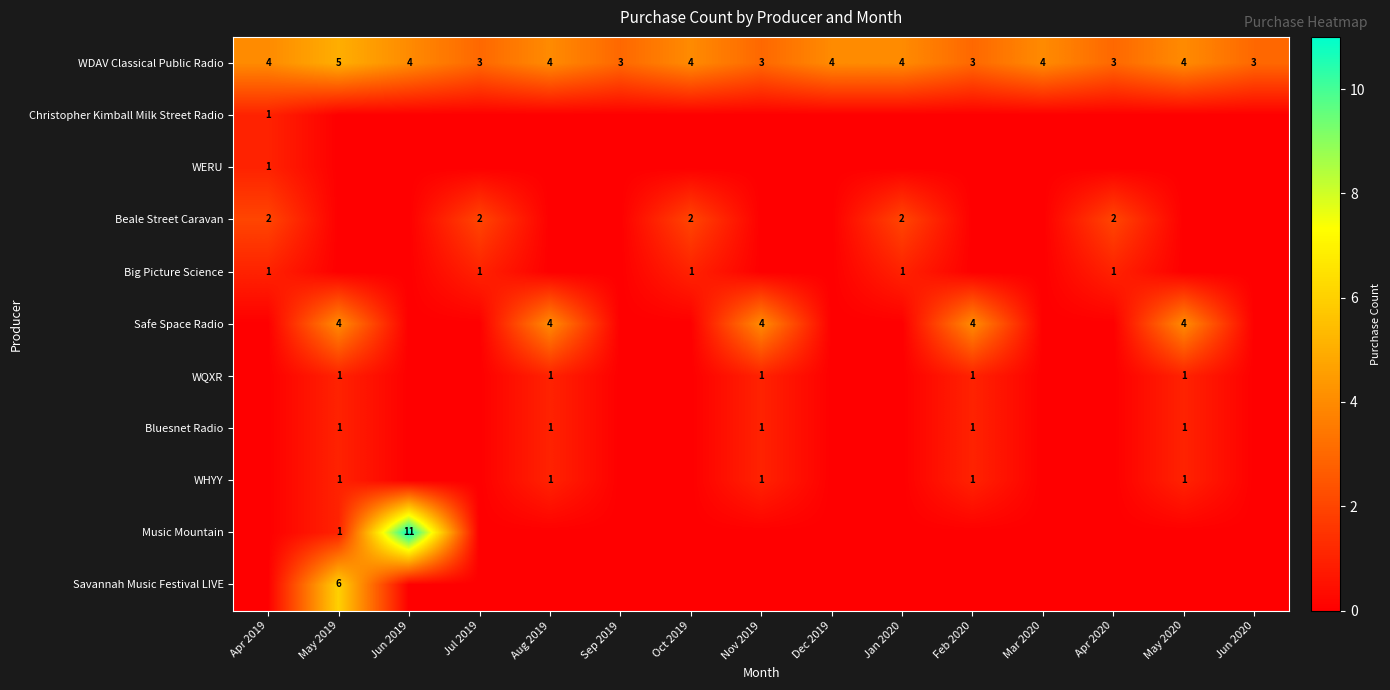

Is the value of Safe Space Radio at Feb 2020 greater than the value of Music Mountain at May 2019?

Yes